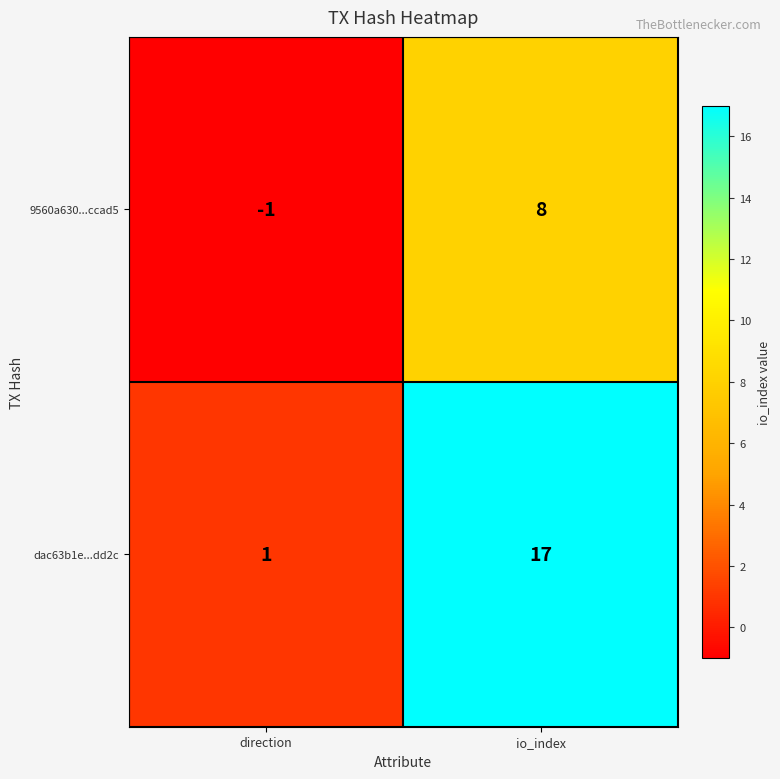

Reading left to right, list all the values displayed in this chart.

9560a630...ccad5: -1	8
dac63b1e...dd2c: 1	17